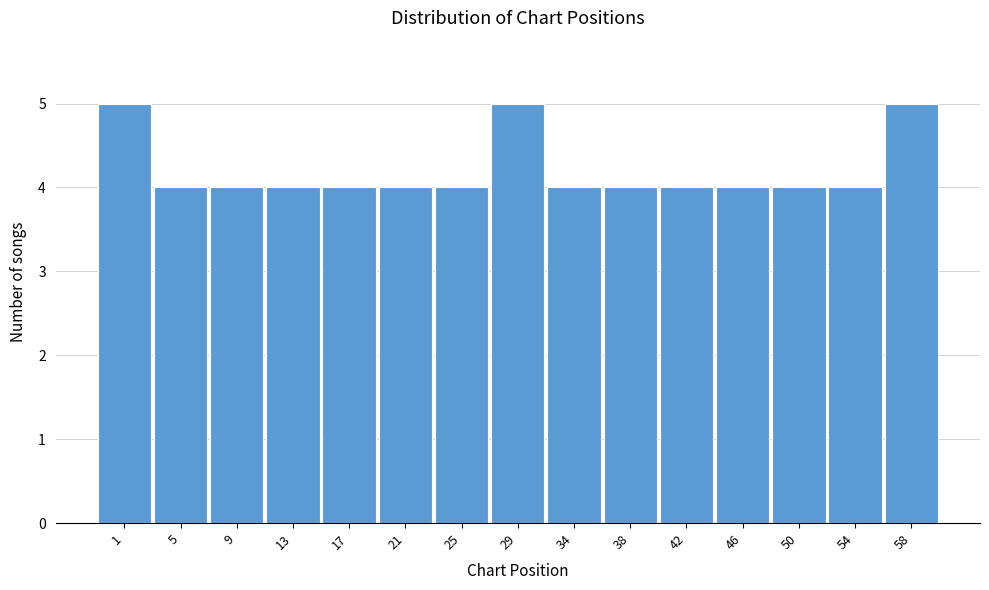

Reading left to right, what are all the values shown in this chart?

5	4	4	4	4	4	4	5	4	4	4	4	4	4	5